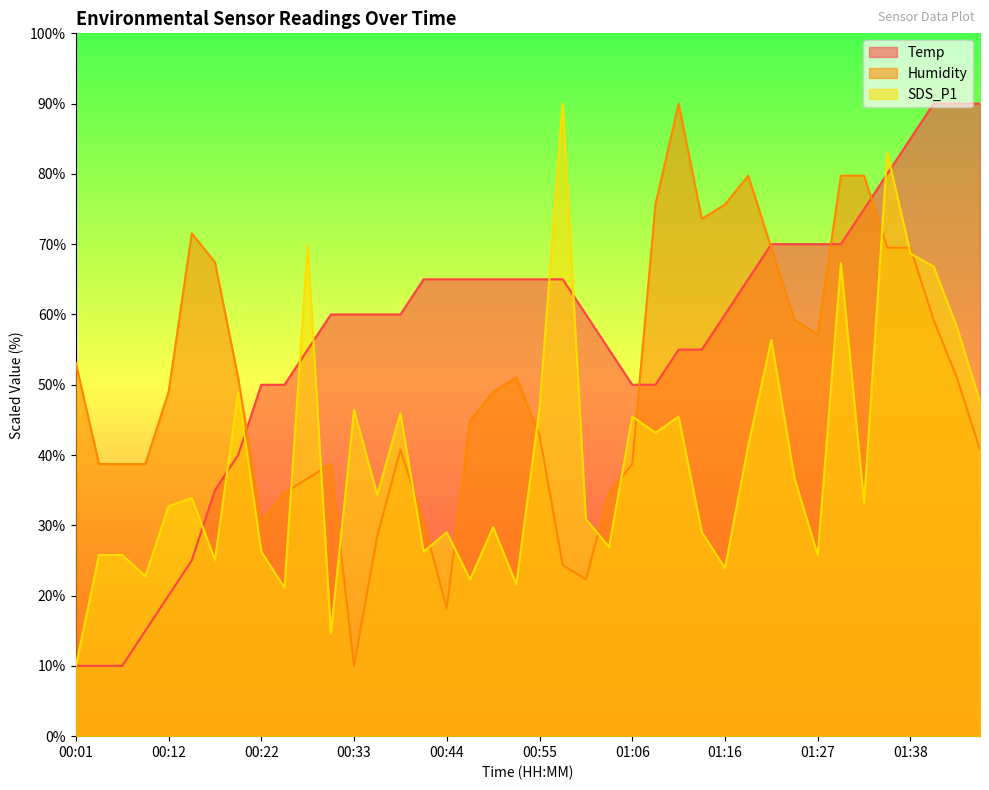

Between 00:39 and 01:43, which series saw the biggest shift?

Temp